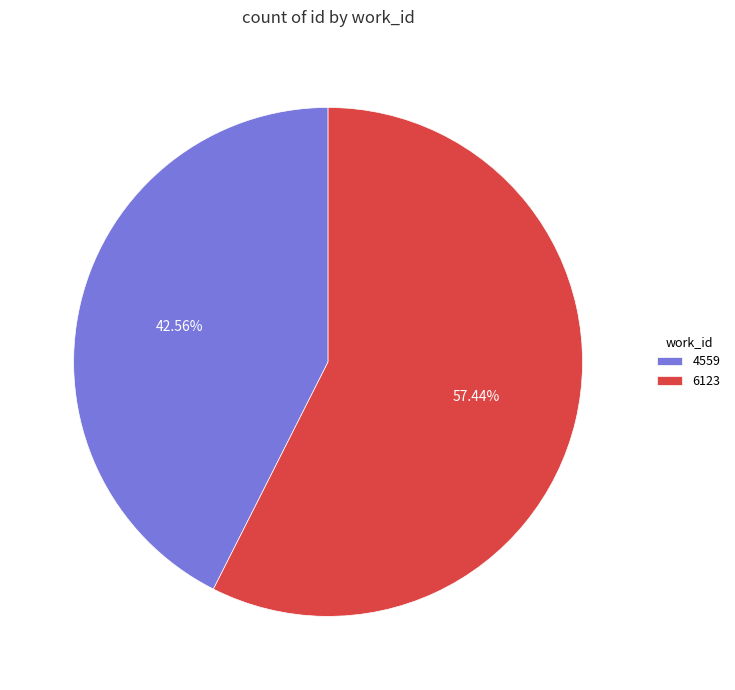

Does any single category account for the majority?

Yes